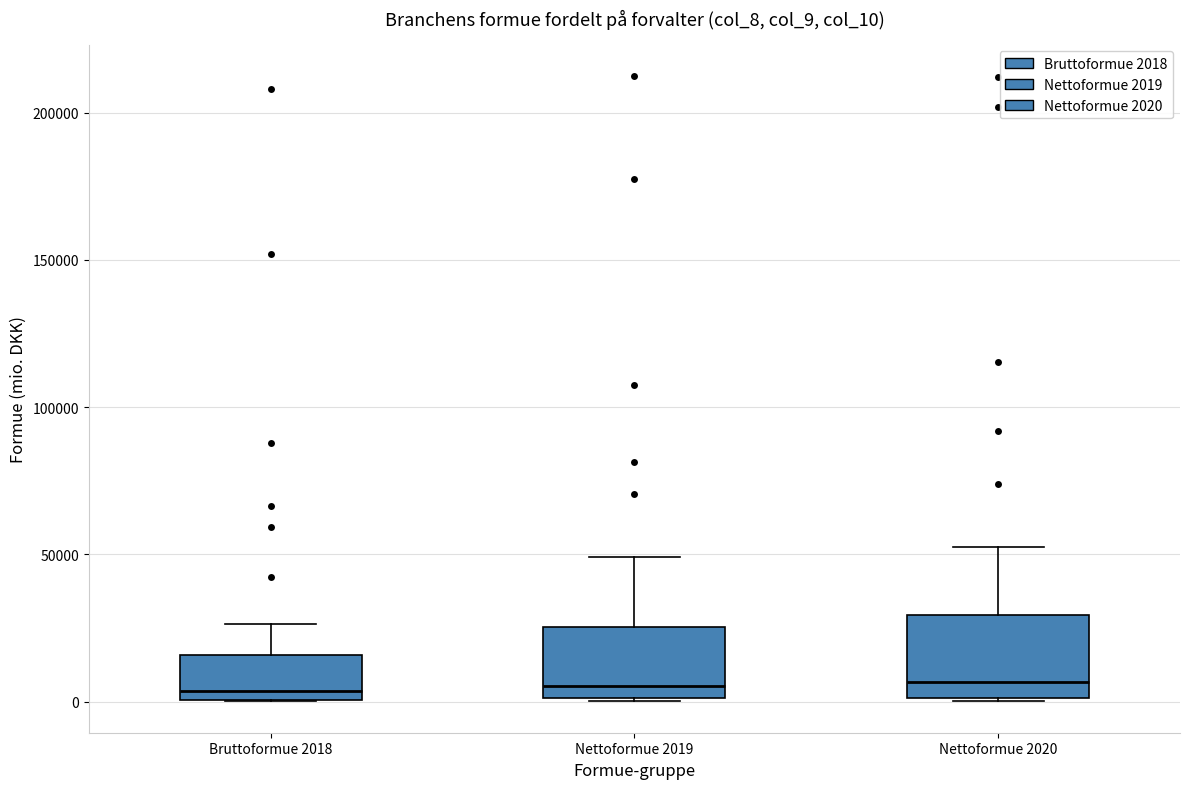

Where is the upper edge of the box for Bruttoformue 2018 on the y-axis? The values are not printed on the chart, so give them approximately, as read against the axis.

15000